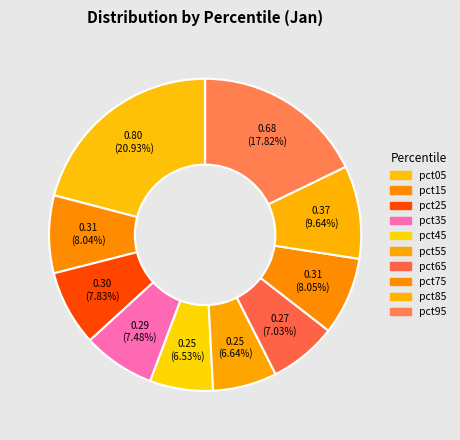

Is it true that pct05 is 21% of the pie?

True